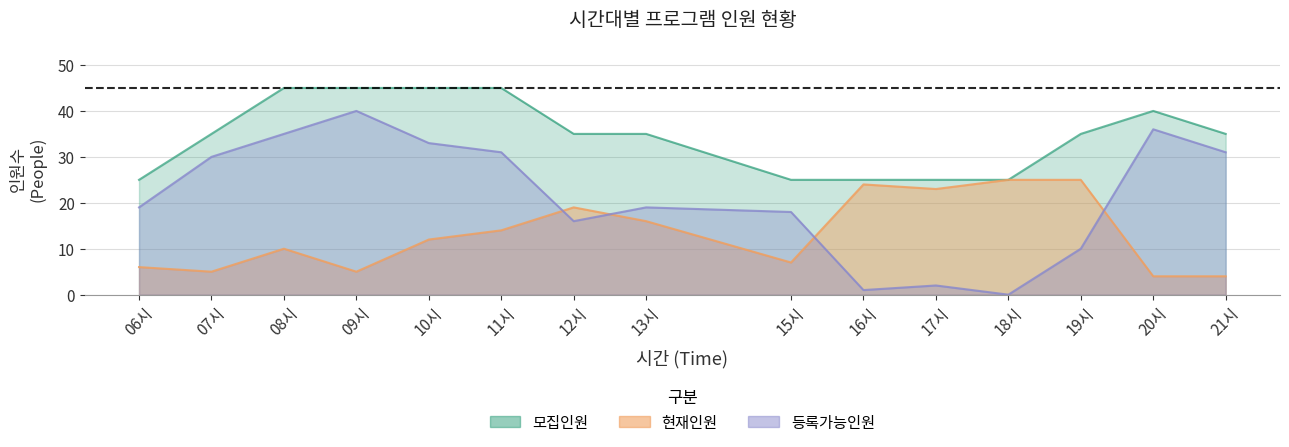

Reading left to right, extract all data points from this chart.

모집인원: 25	35	45	45	45	45	35	35	25	25	25	25	35	40	35
현재인원: 6	5	10	5	12	14	19	16	7	24	23	25	25	4	4
등록가능인원: 19	30	35	40	33	31	16	19	18	1	2	0	10	36	31